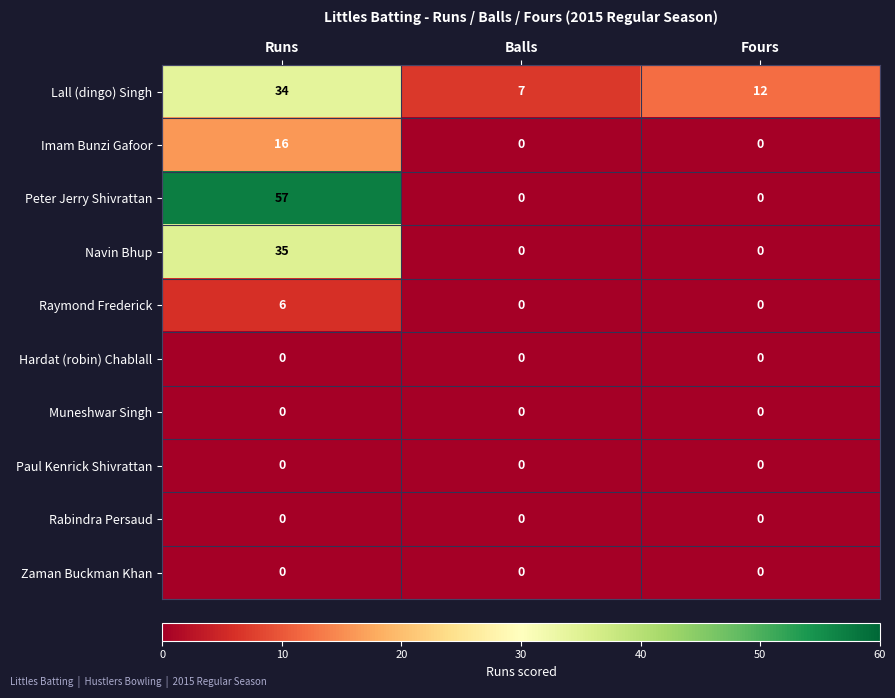

What is the difference between the highest and lowest values at Balls?

7